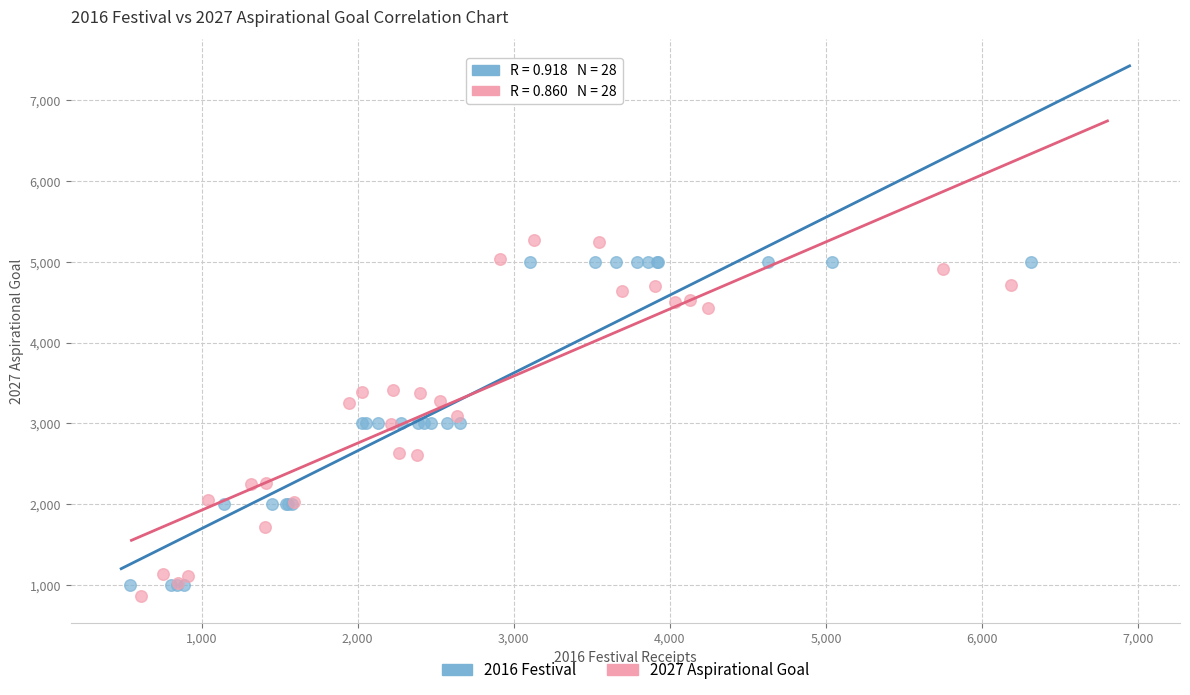

What are all the series names shown in the legend?

2016 Festival, 2027 Aspirational Goal